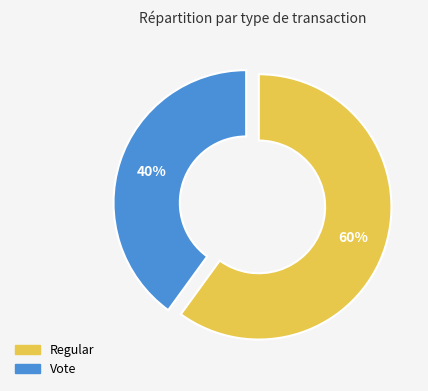

To the nearest percent, what portion does Vote represent?

40%